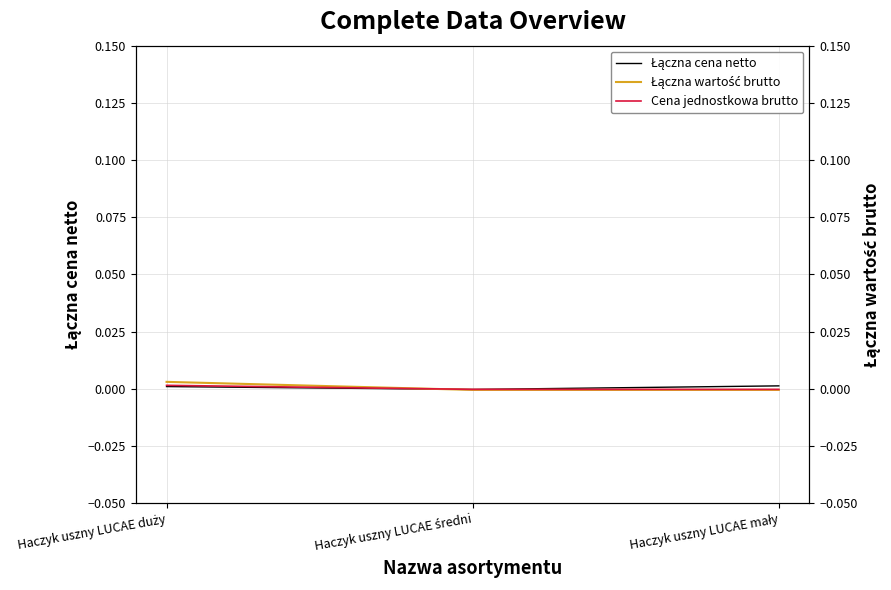

At which category is the sum across all series the highest?

Haczyk uszny LUCAE duży